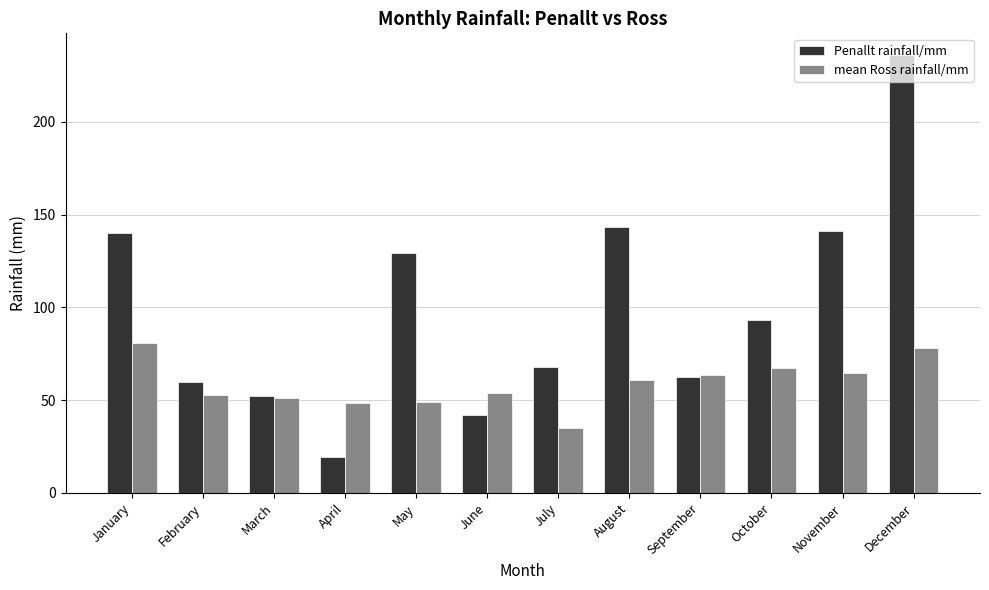

The Penallt rainfall/mm series shows 37.6 at October. True or false?

False